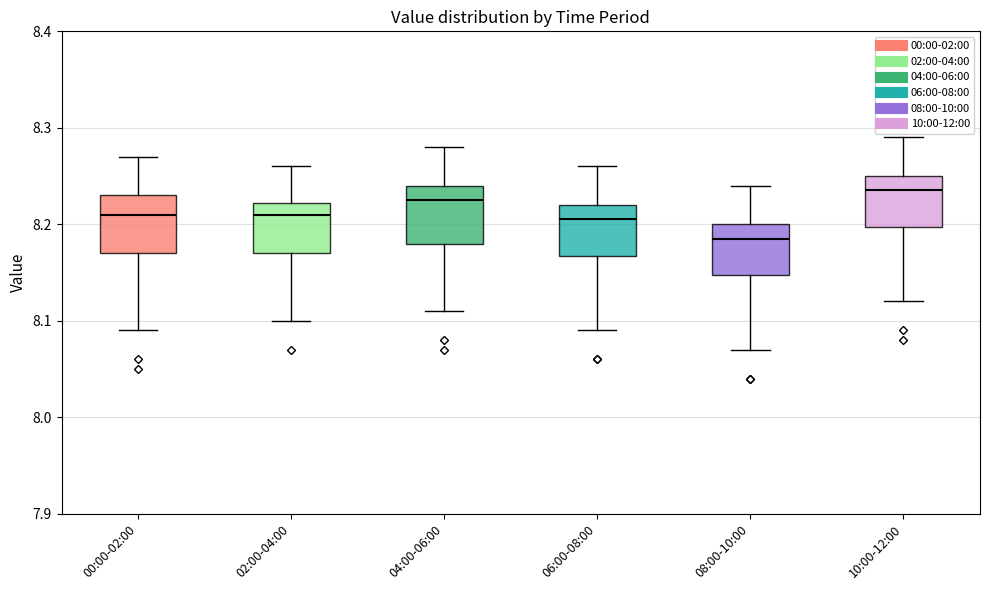

Where is the lower edge of the box for 02:00-04:00 on the y-axis? The values are not printed on the chart, so give them approximately, as read against the axis.

8.17